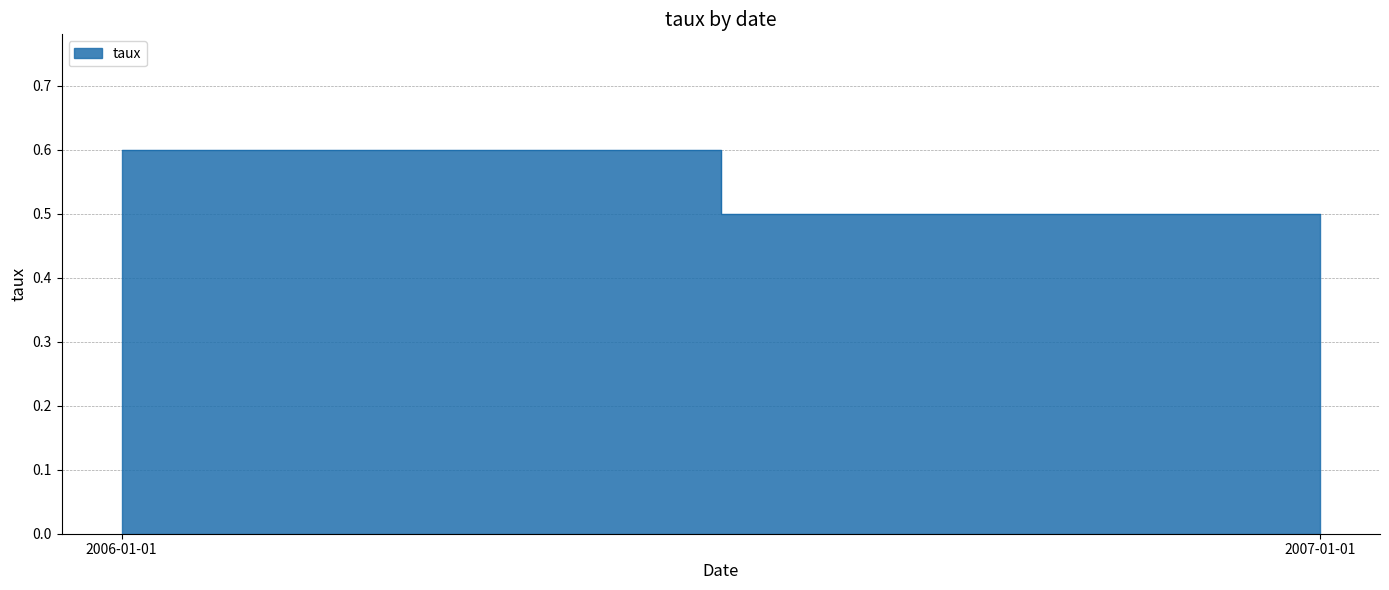

List the labels in order of value, largest first.

2006-01-01, 2007-01-01